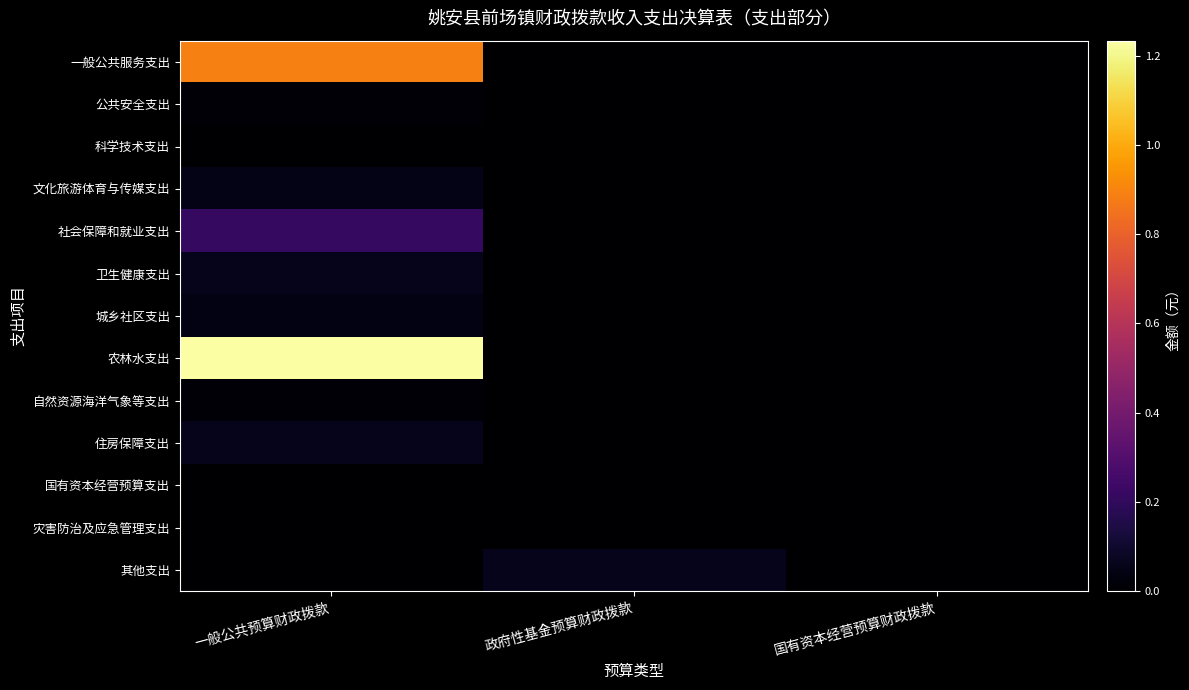

What is the maximum value shown in the chart?

12332810.9